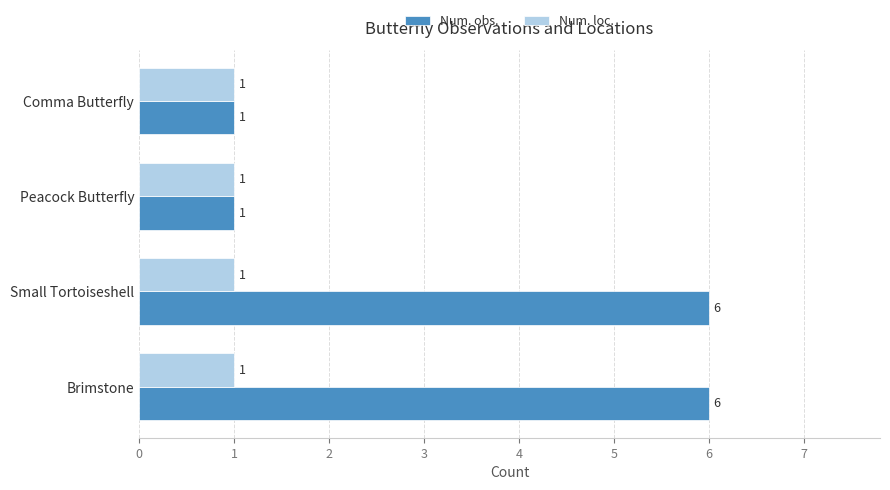

What is the sum of all Num. obs. values?

14